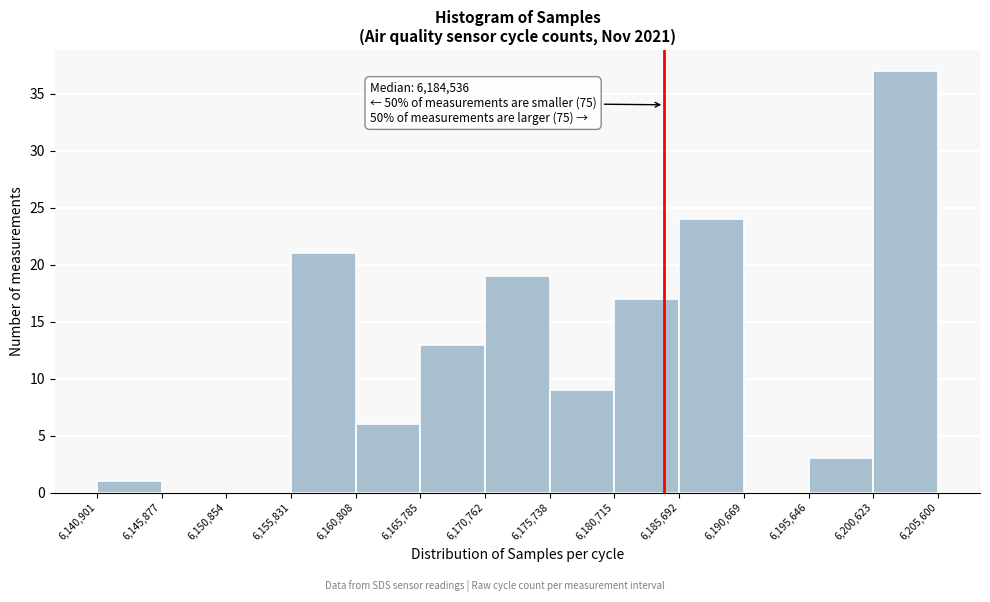

Which range on the x-axis has the tallest bar?

6,200,623 to 6,205,600